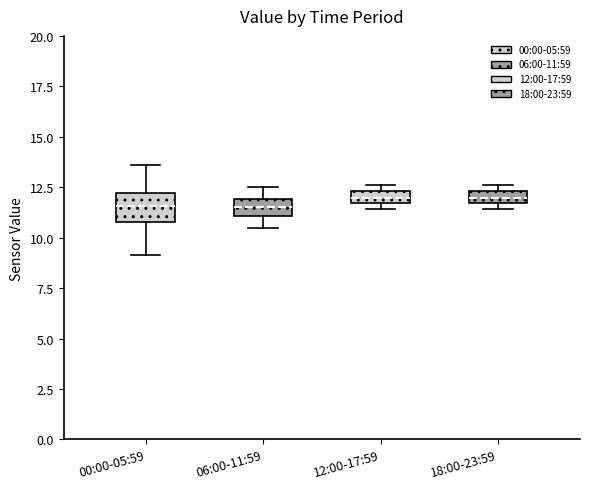

Where is the upper edge of the box for 18:00-23:59 on the y-axis? The values are not printed on the chart, so give them approximately, as read against the axis.

12.5